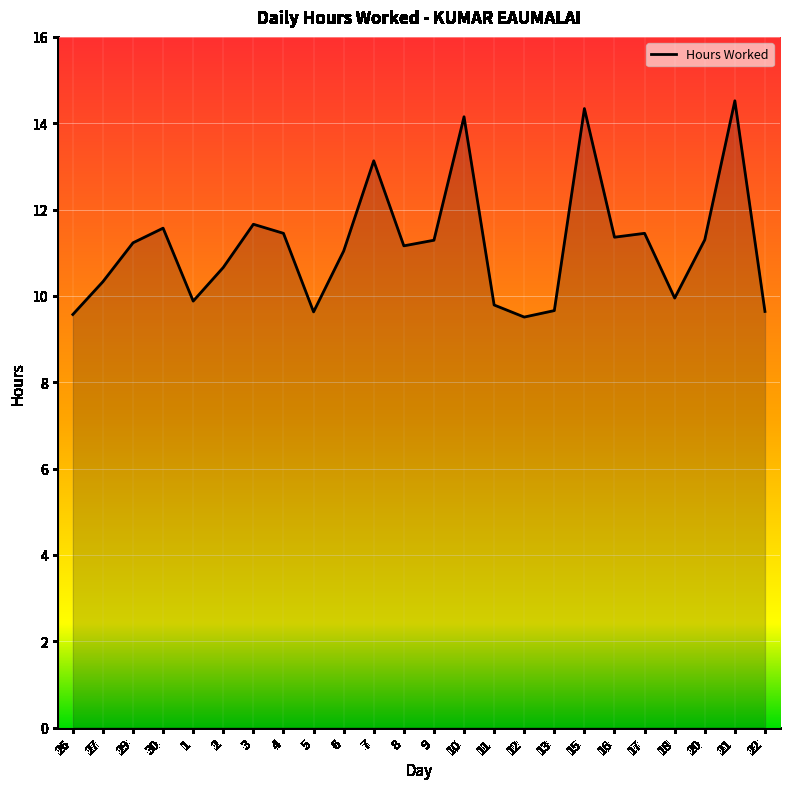

What is the difference between the maximum and minimum values?

5.0